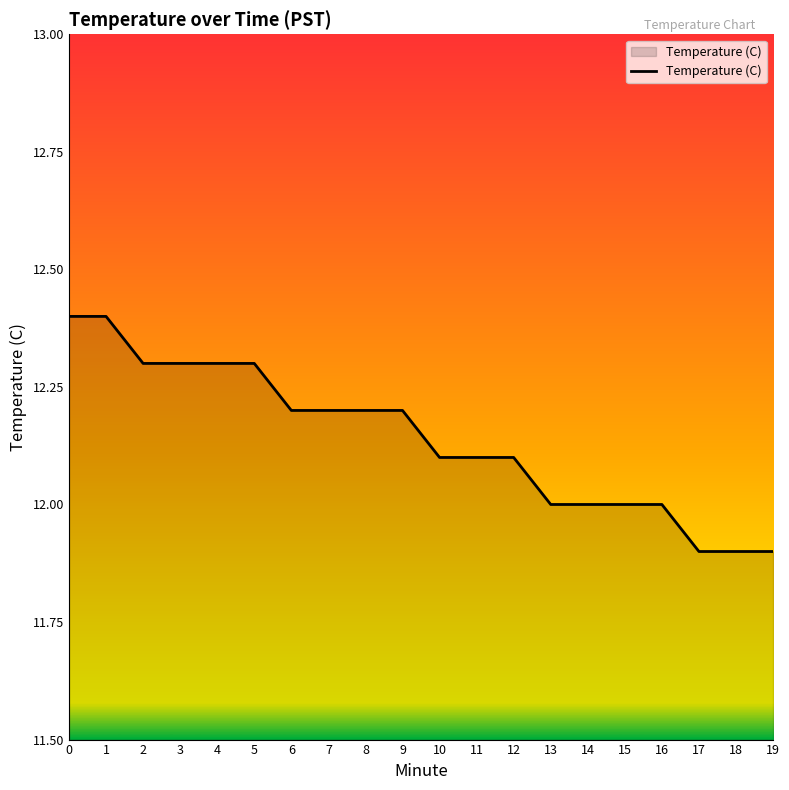

What is the greatest value displayed?

12.4